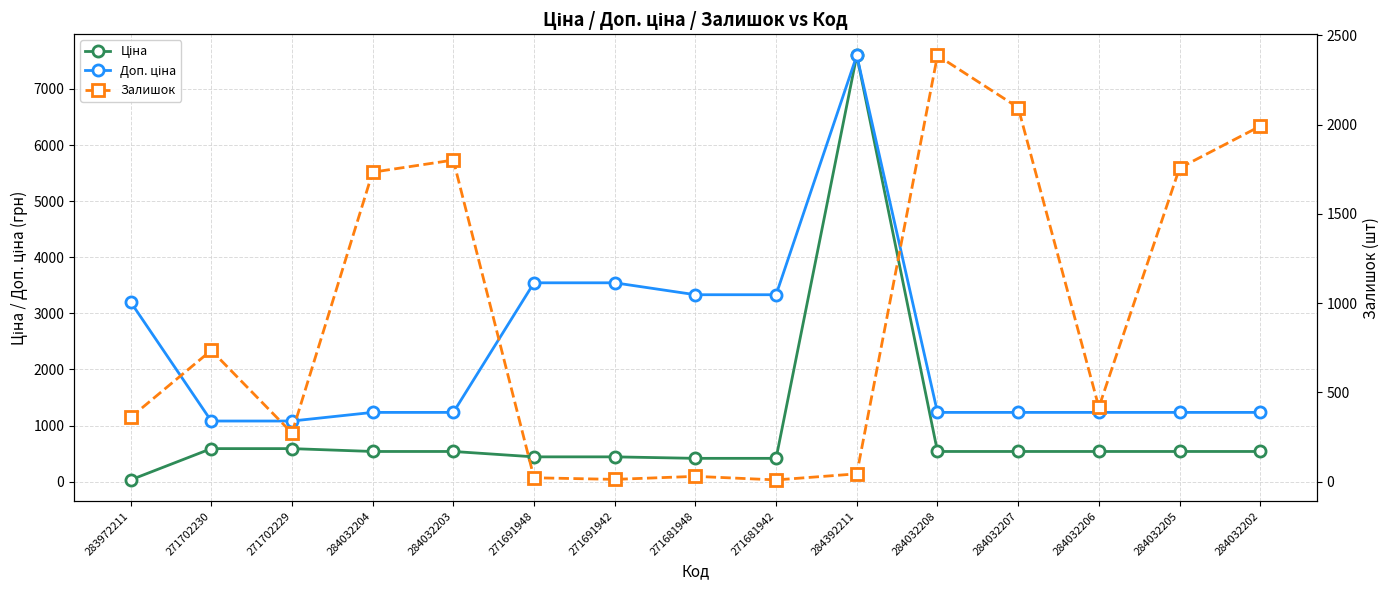

What is the value of the Доп. ціна point at the 2nd from the left?

1081.7